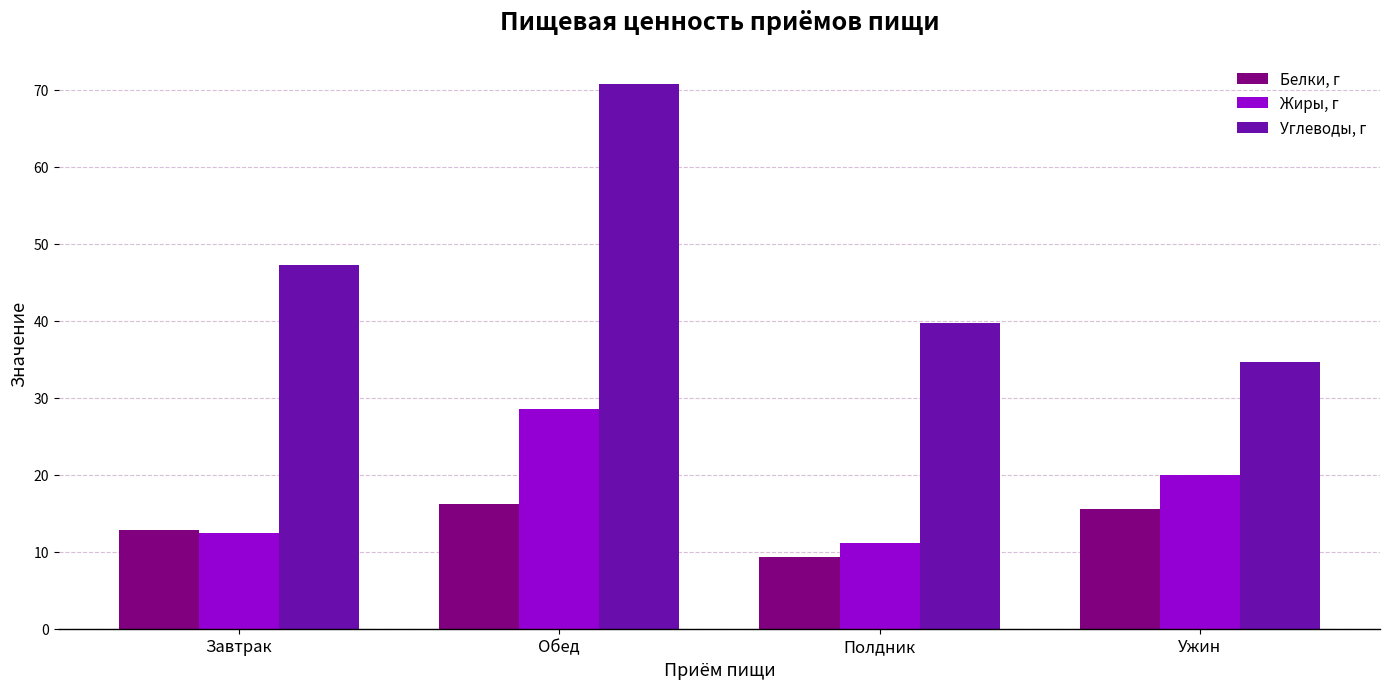

Which series has the largest range (max minus min)?

Углеводы, г